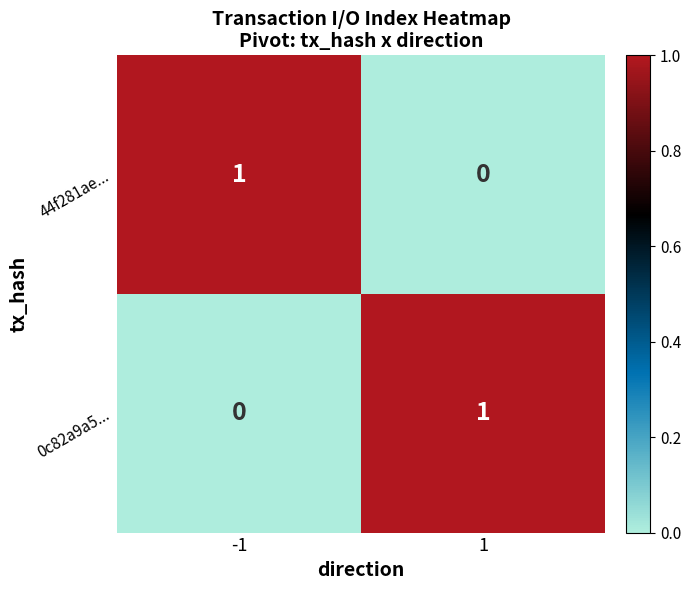

How many data points does each series have?

2